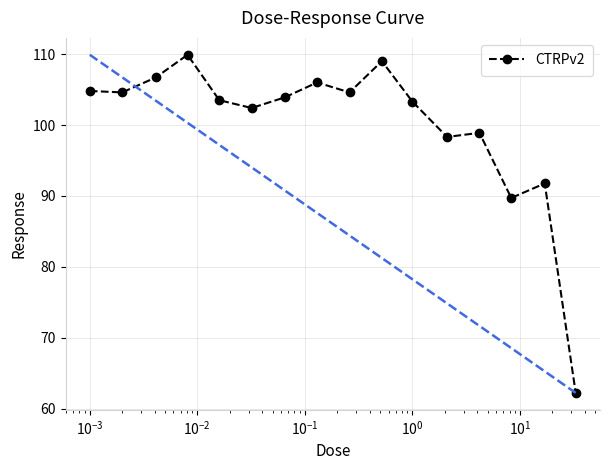

What is the difference between the maximum and minimum values?

47.7